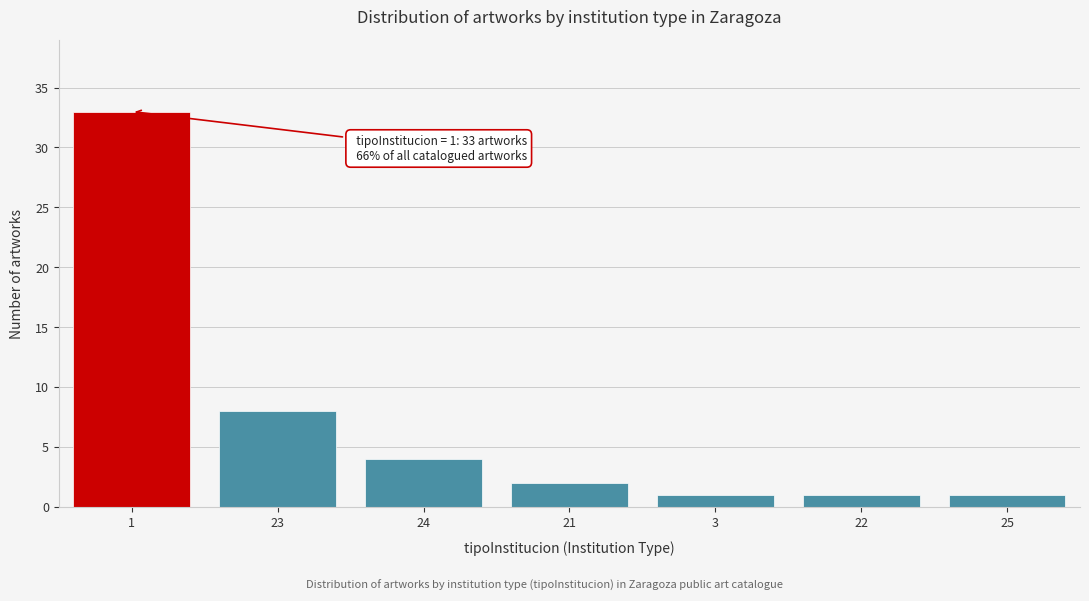

Reading left to right, what are all the values shown in this chart?

33	8	4	2	1	1	1